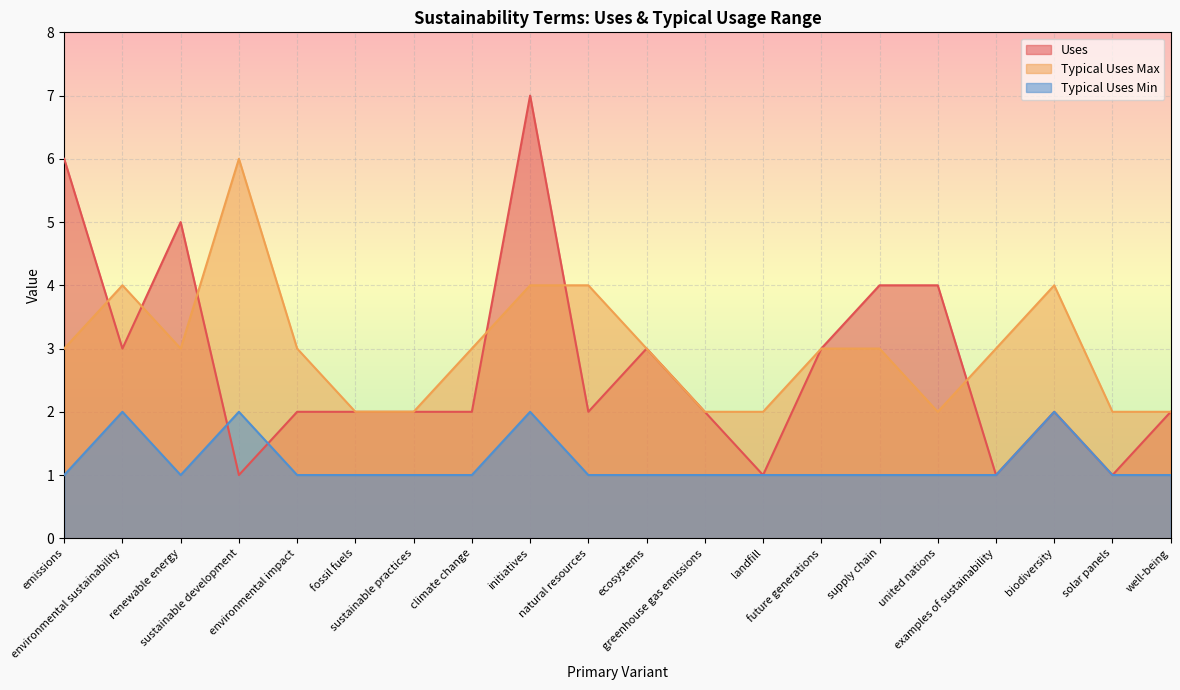

Reading right to left, what are all the values shown in this chart?

Uses: 2	1	2	1	4	4	3	1	2	3	2	7	2	2	2	2	1	5	3	6
Typical Uses Max: 2	2	4	3	2	3	3	2	2	3	4	4	3	2	2	3	6	3	4	3
Typical Uses Min: 1	1	2	1	1	1	1	1	1	1	1	2	1	1	1	1	2	1	2	1